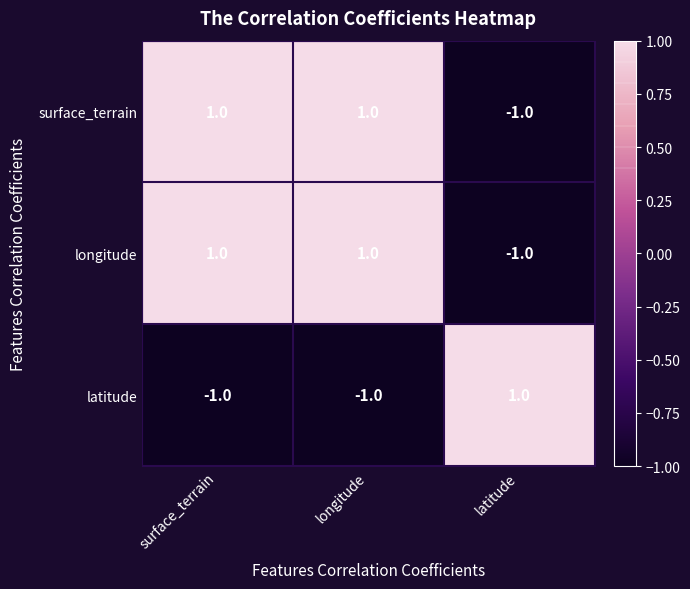

At how many categories does at least one series exceed 0?

3